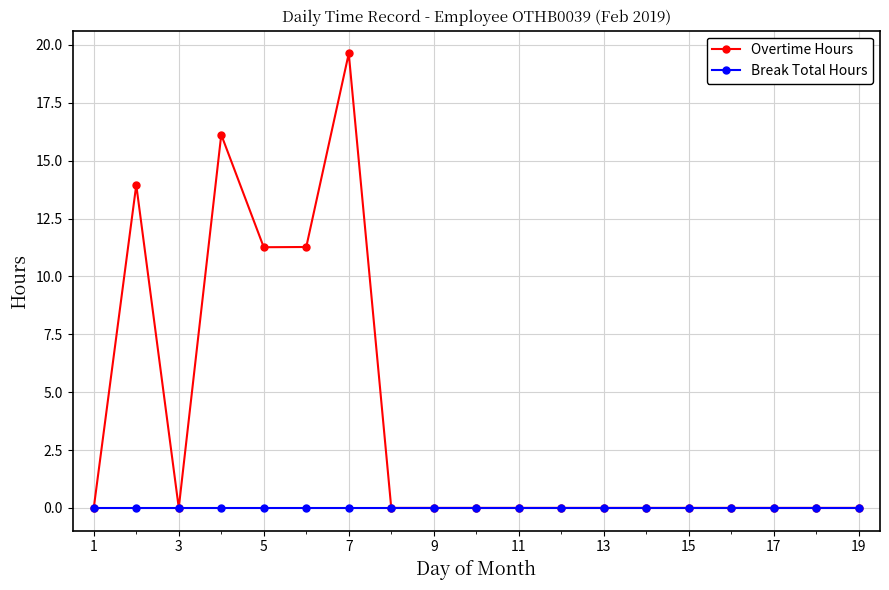

Which series has the largest total across all categories?

Overtime Hours